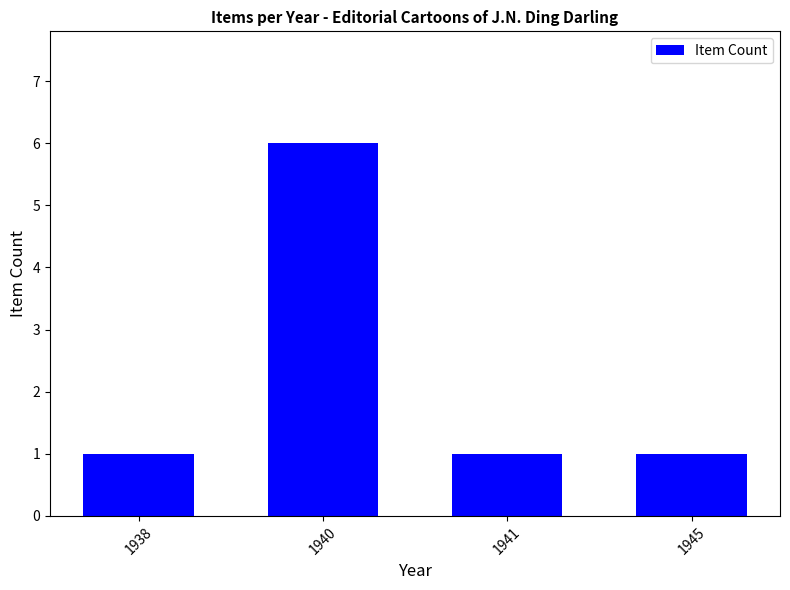

Reading left to right, extract all data points from this chart.

1938=1	1940=6	1941=1	1945=1